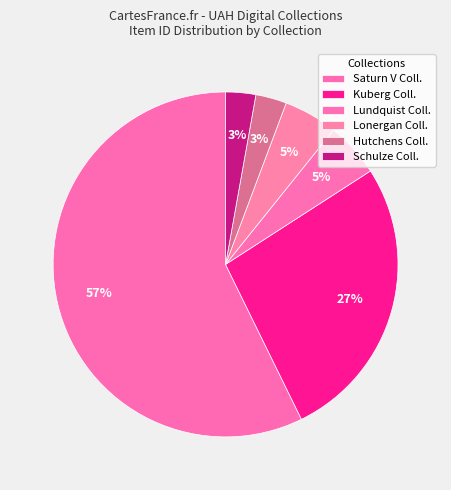

How many segments does this pie chart have?

6